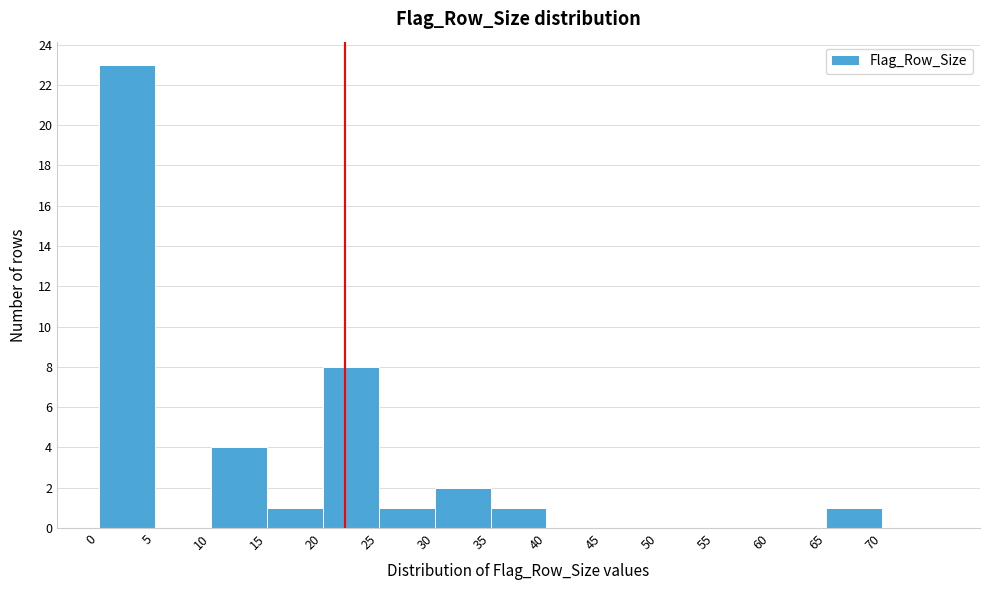

Which range on the x-axis has the tallest bar?

0 to 5